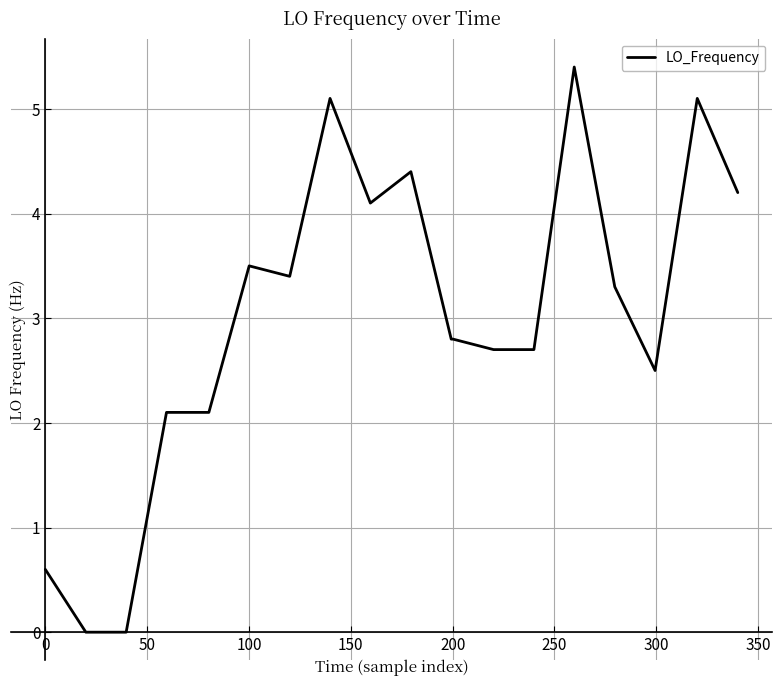

What is the difference between the maximum and minimum values?

5.4